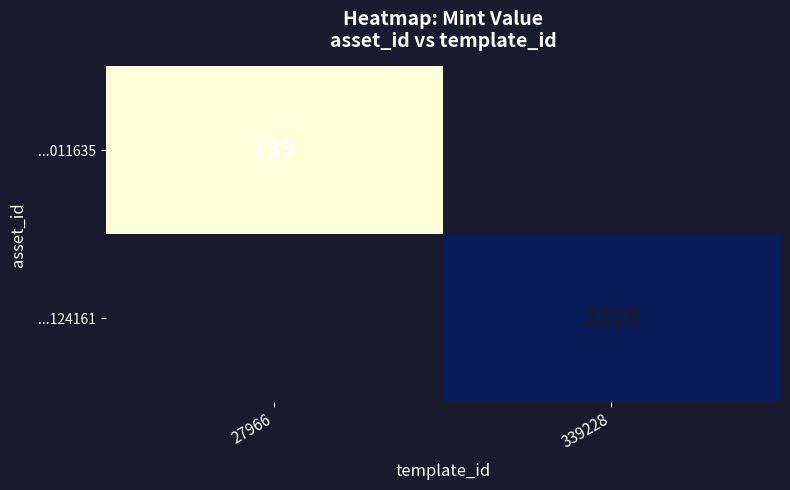

The ...124161 series shows 2326 at 339228. True or false?

True